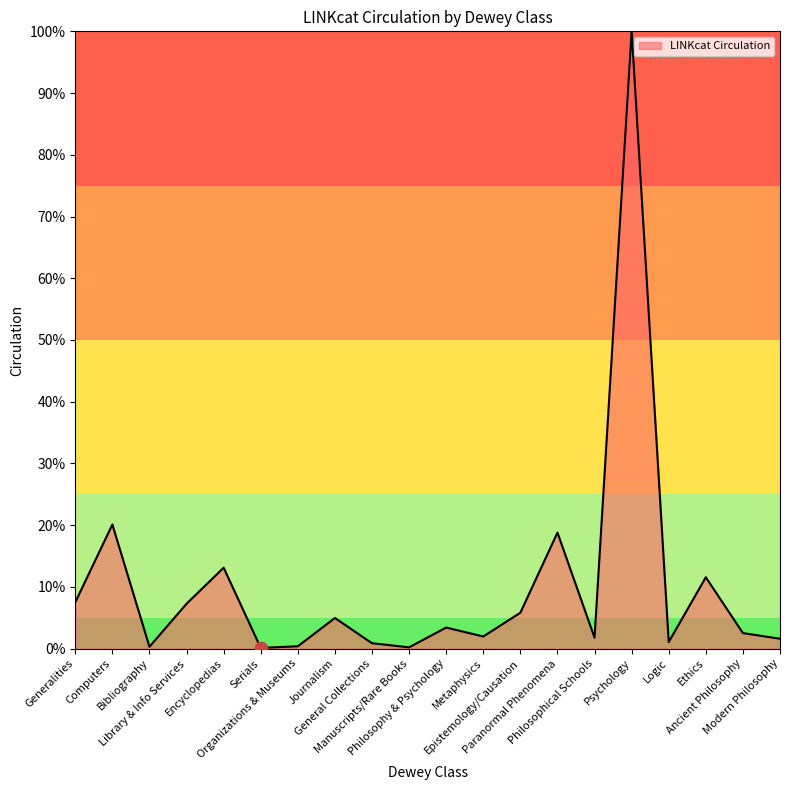

Between Manuscripts/Rare Books and Library & Info Services, which is larger?

Library & Info Services